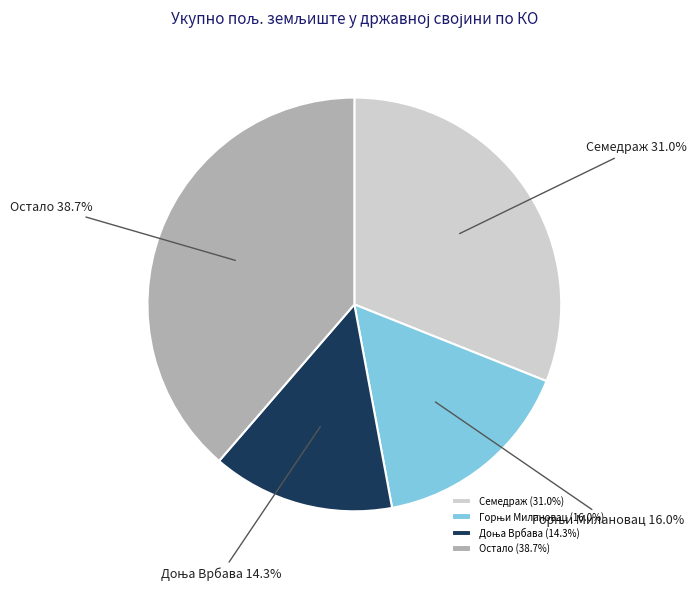

Is there a majority slice in this chart?

No